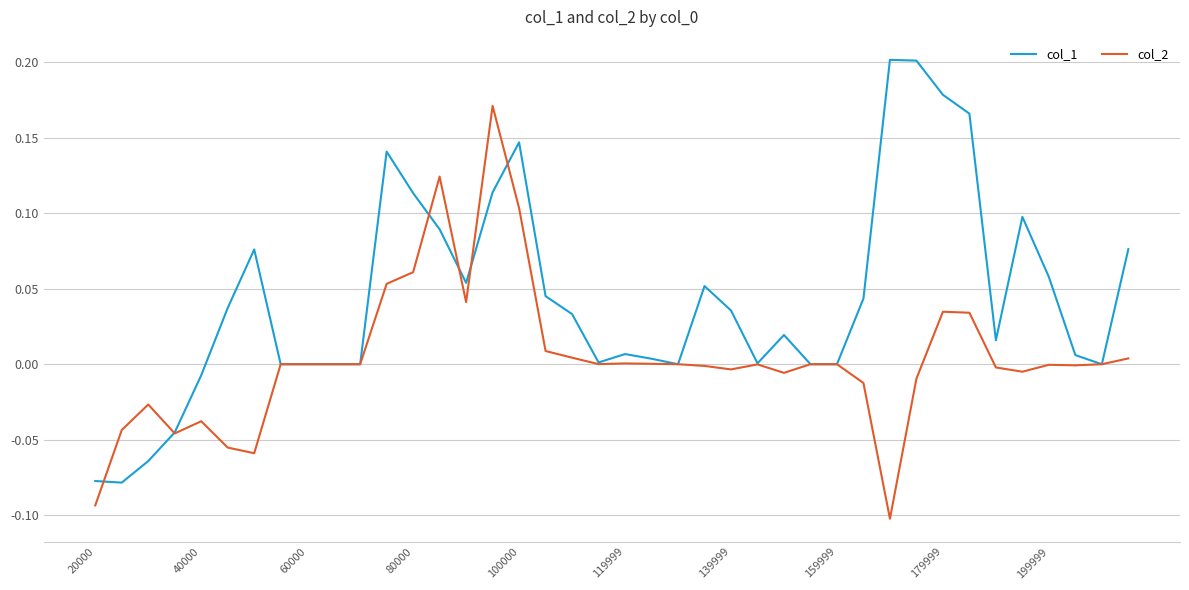

Rank the series by their average value, from lowest to highest.

col_2, col_1